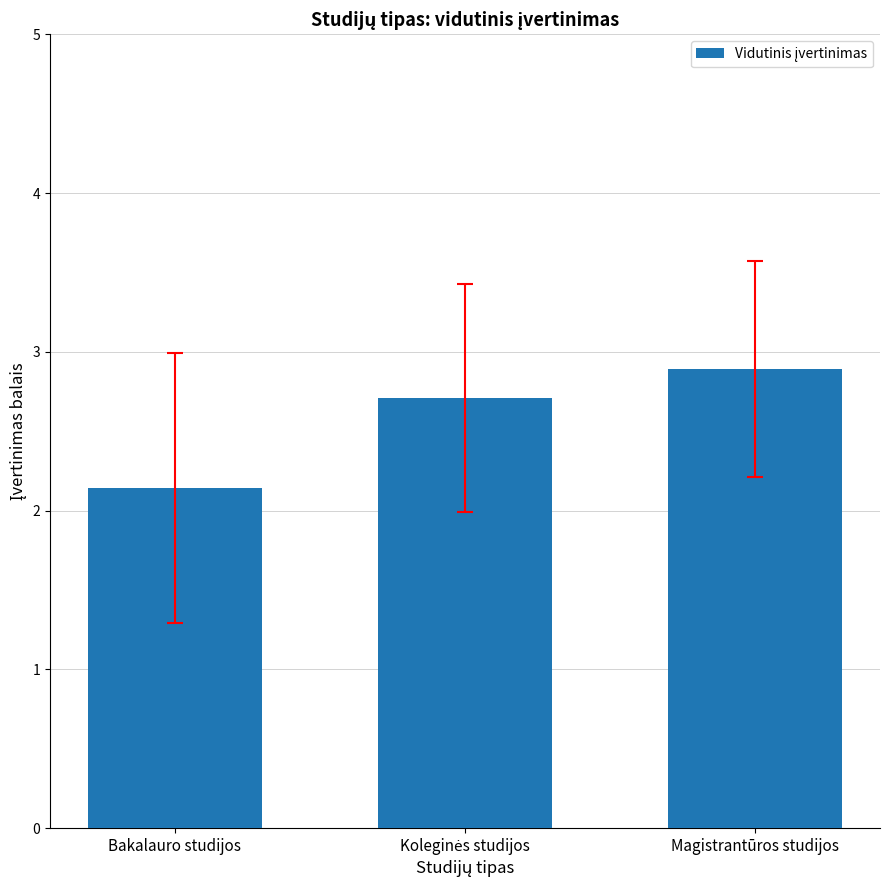

Reading left to right, what are all the values shown in this chart?

2.1	2.7	2.9